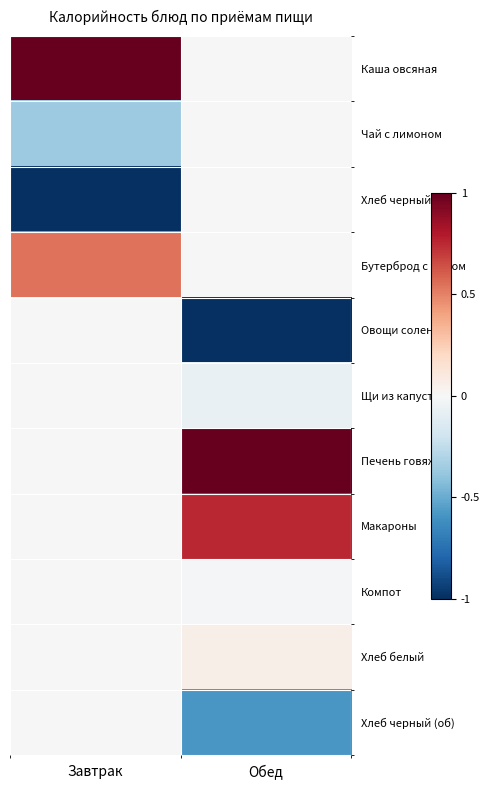

Reading left to right, extract all data points from this chart.

Каша овсяная: Завтрак=1.0	Обед=0.0
Чай с лимоном: Завтрак=-0.4	Обед=0.0
Хлеб черный: Завтрак=-1.0	Обед=0.0
Бутерброд с сыром: Завтрак=0.5	Обед=0.0
Овощи соленые: Завтрак=0.0	Обед=-1.0
Щи из капусты: Завтрак=0.0	Обед=-0.1
Печень говяжья: Завтрак=0.0	Обед=1.0
Макароны: Завтрак=0.0	Обед=0.8
Компот: Завтрак=0.0	Обед=-0.0
Хлеб белый: Завтрак=0.0	Обед=0.1
Хлеб черный (об): Завтрак=0.0	Обед=-0.6